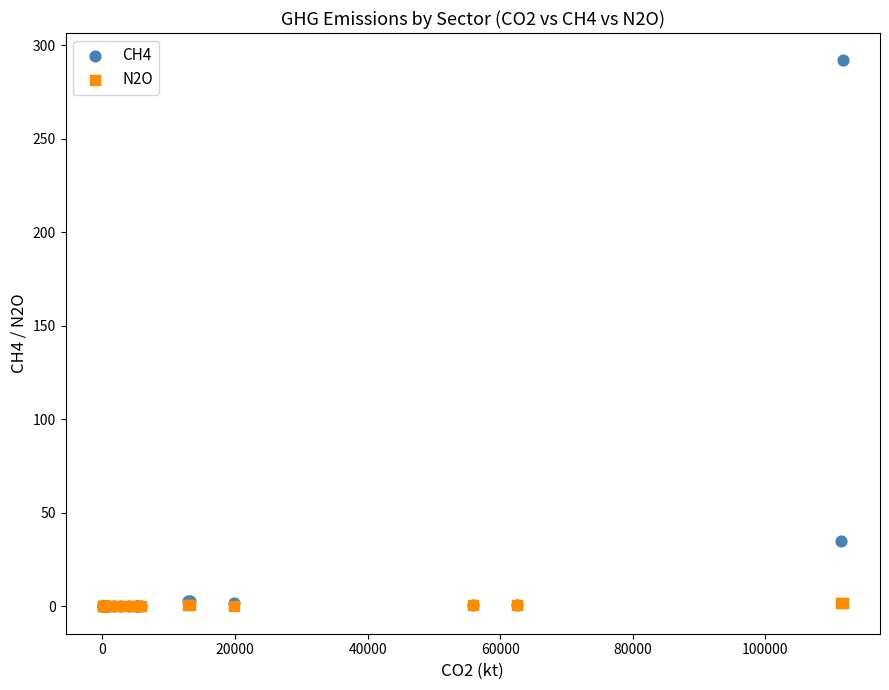

Which series contains the highest Y value?

CH4